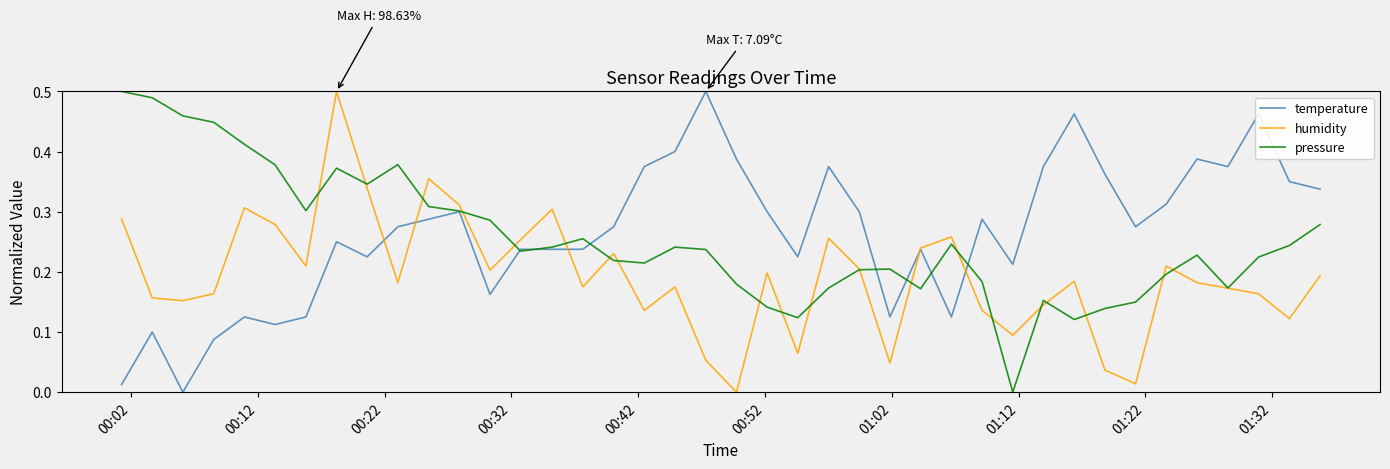

Rank the series by their average value, from lowest to highest.

humidity, pressure, temperature